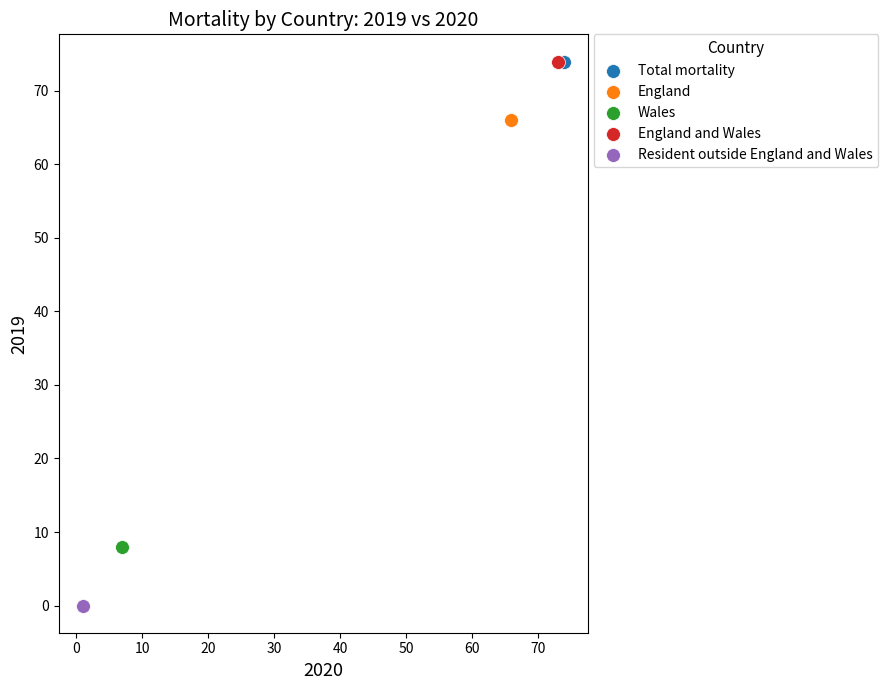

What are all the series names shown in the legend?

Total mortality, England, Wales, England and Wales, Resident outside England and Wales